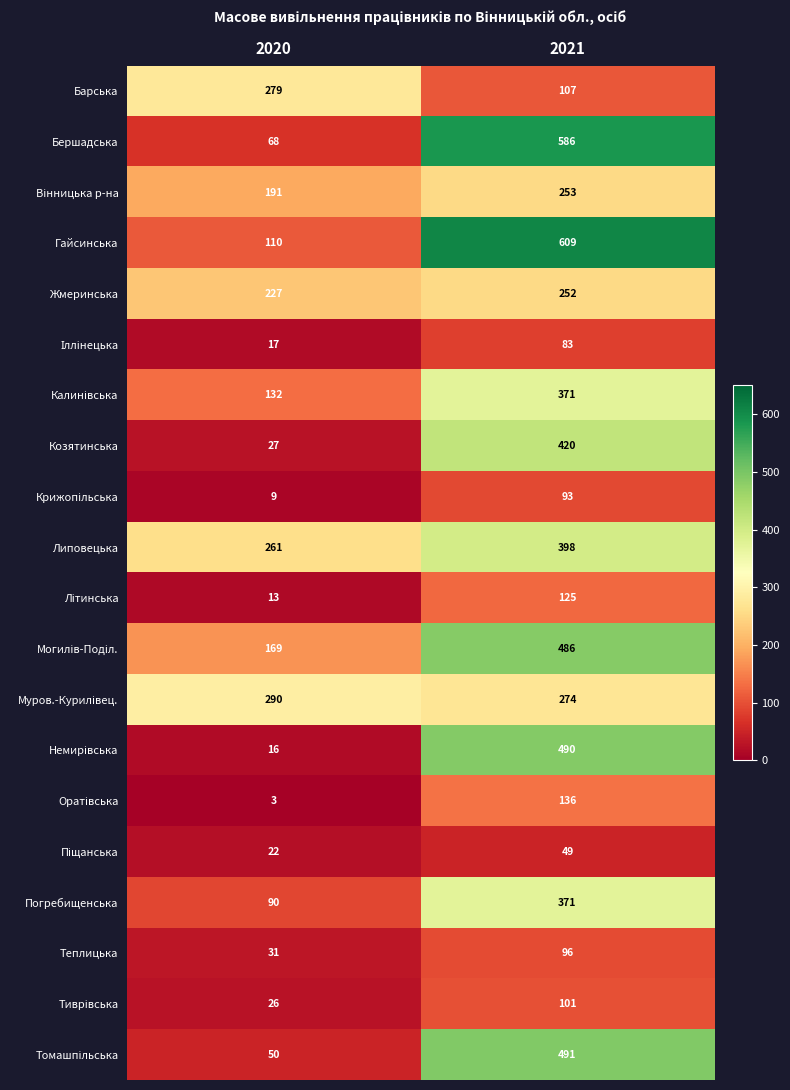

Which series has the largest range (max minus min)?

Бершадська